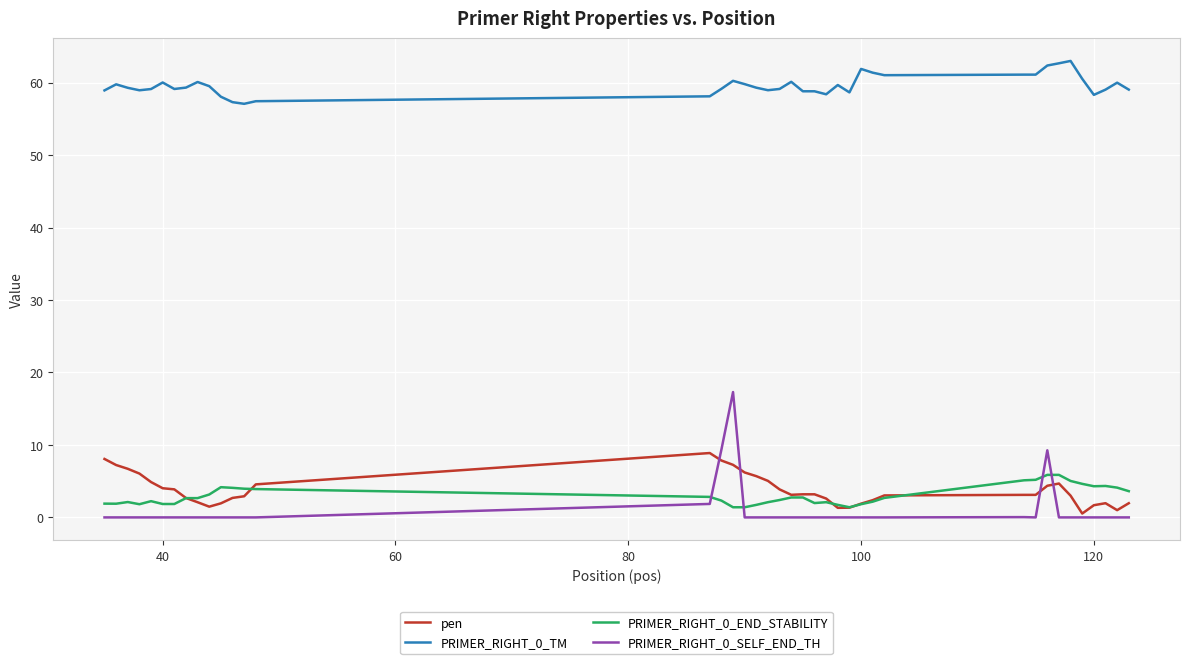

True or false: PRIMER_RIGHT_0_TM and PRIMER_RIGHT_0_END_STABILITY cross at least once.

False